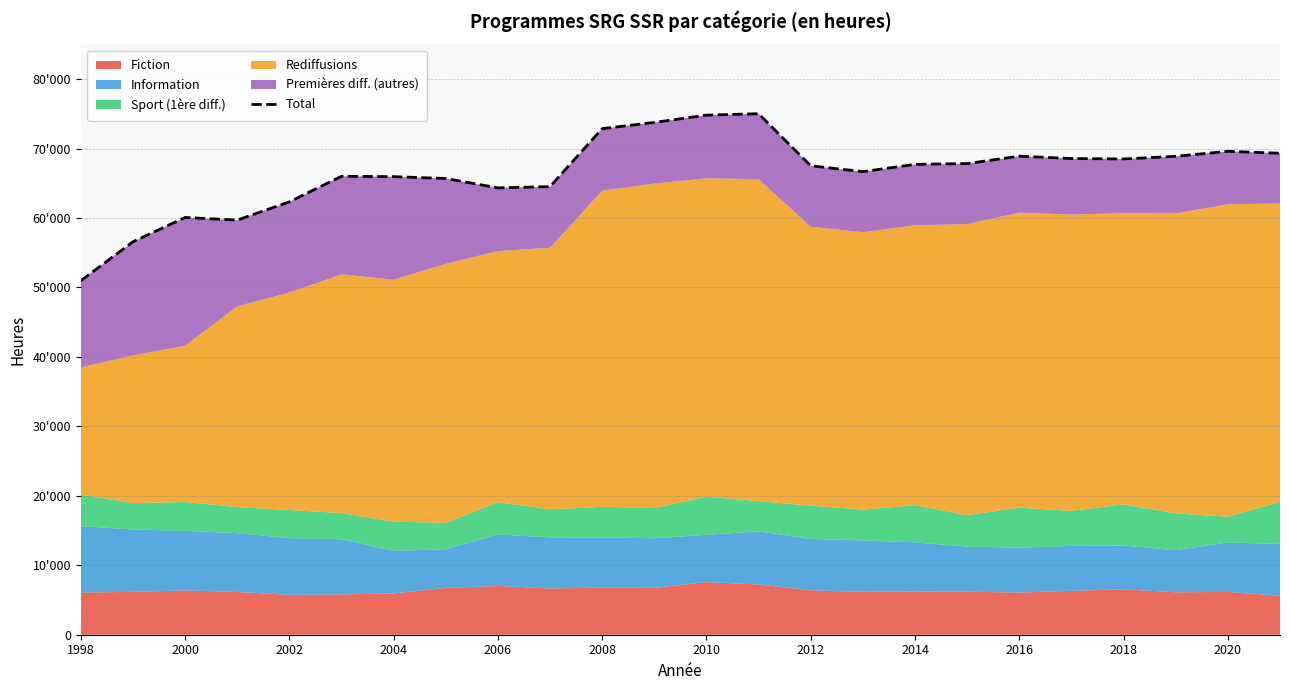

True or false: there are more than 2 points higher than both neighbors.

True